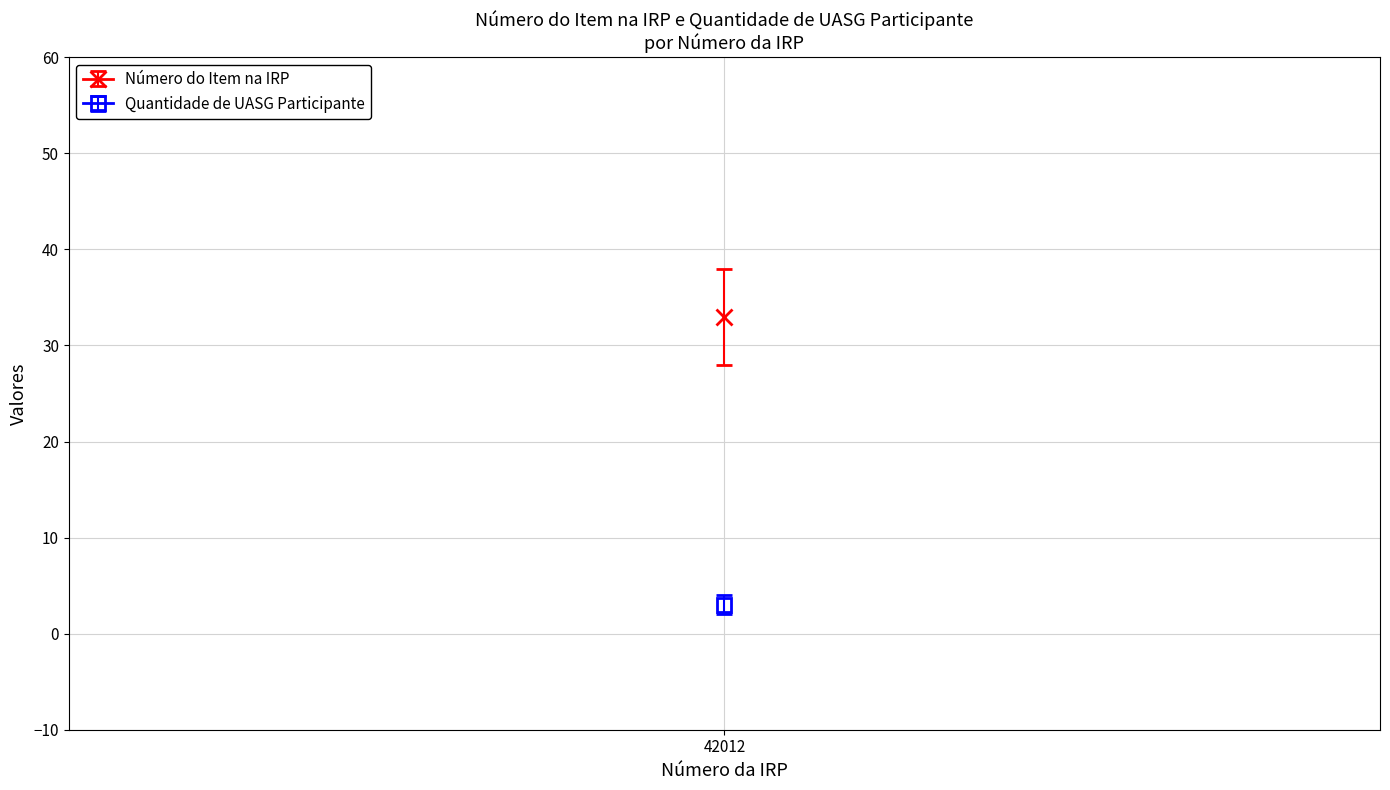

True or false: Número do Item na IRP has more than 2 interior local peaks.

False